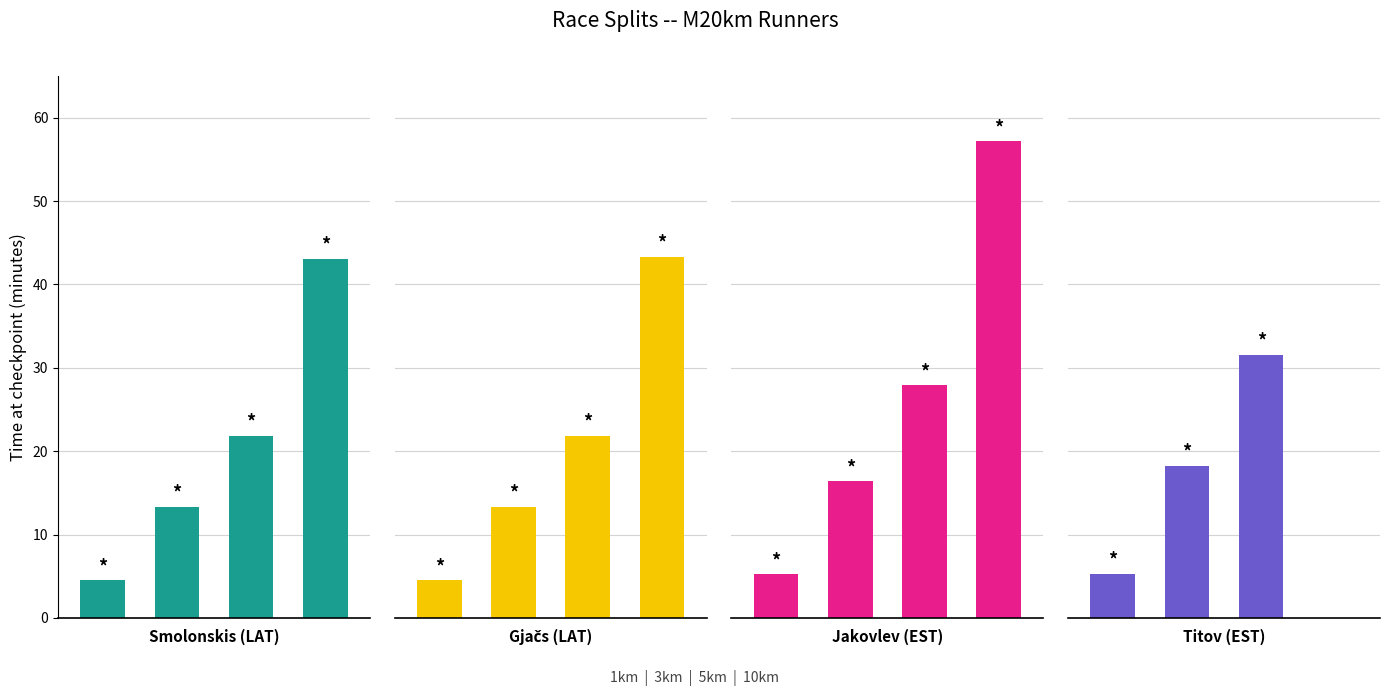

How many groups of bars are there?

4